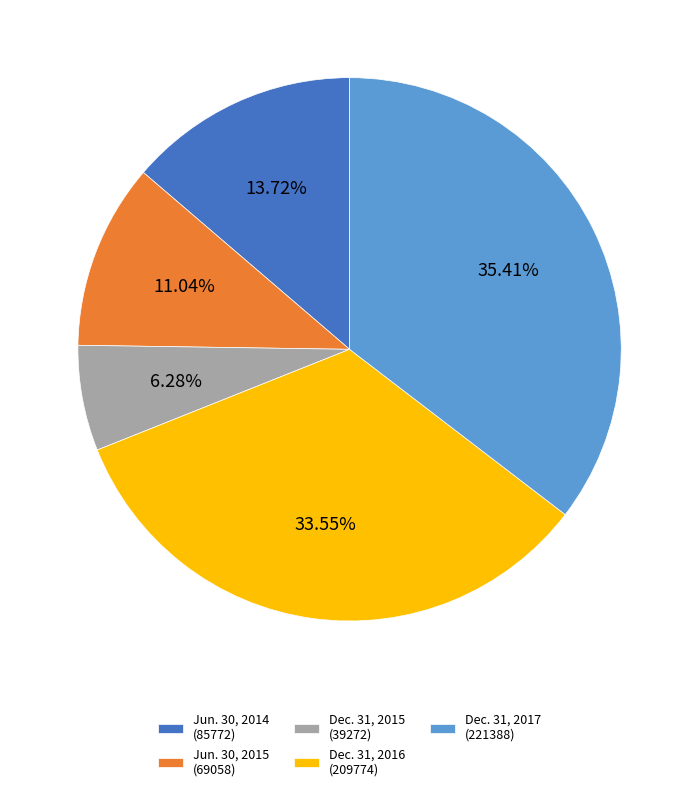

Rank the categories by value from highest to lowest.

Dec. 31, 2017 (221388), Dec. 31, 2016 (209774), Jun. 30, 2014 (85772), Jun. 30, 2015 (69058), Dec. 31, 2015 (39272)